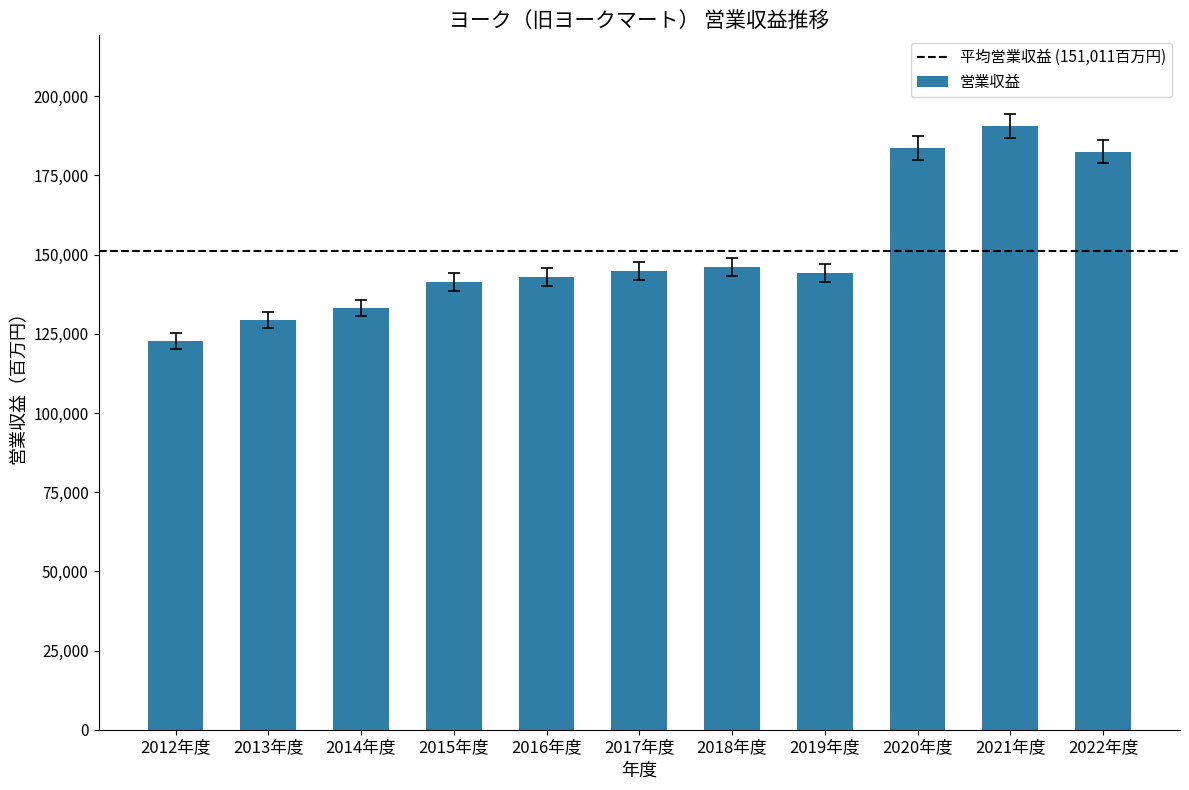

True or false: the data shows 208114.1 at 2017年度.

False